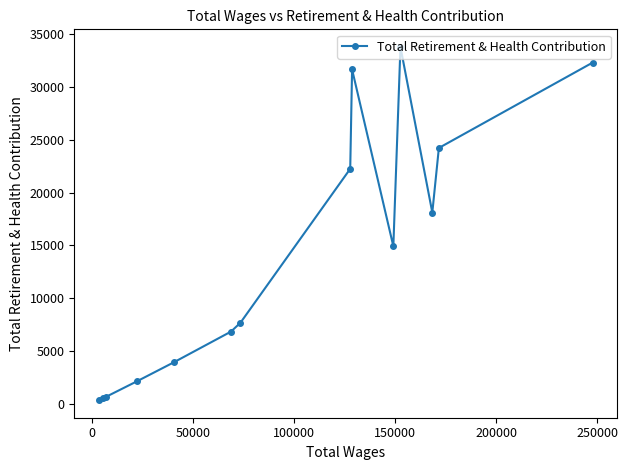

What is the maximum value shown in the chart?

33777